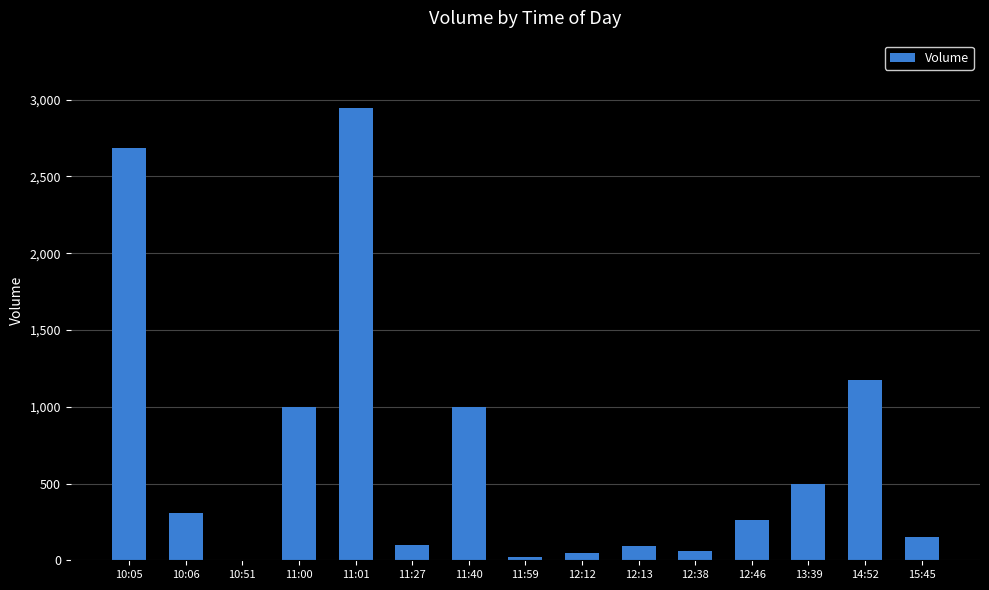

At which label is the value closest to 1472?

14:52